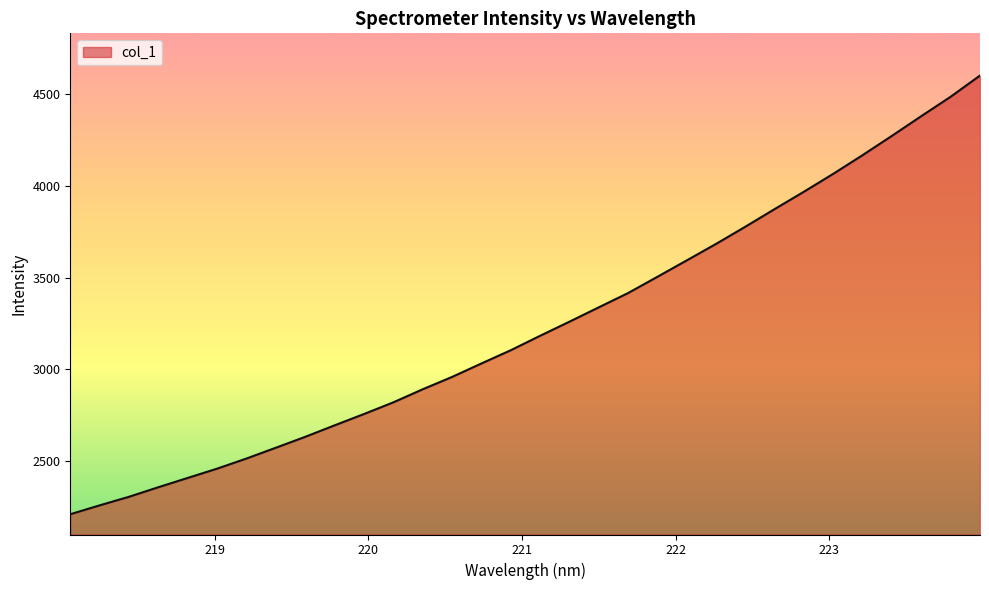

What is the greatest value displayed?

4602.4